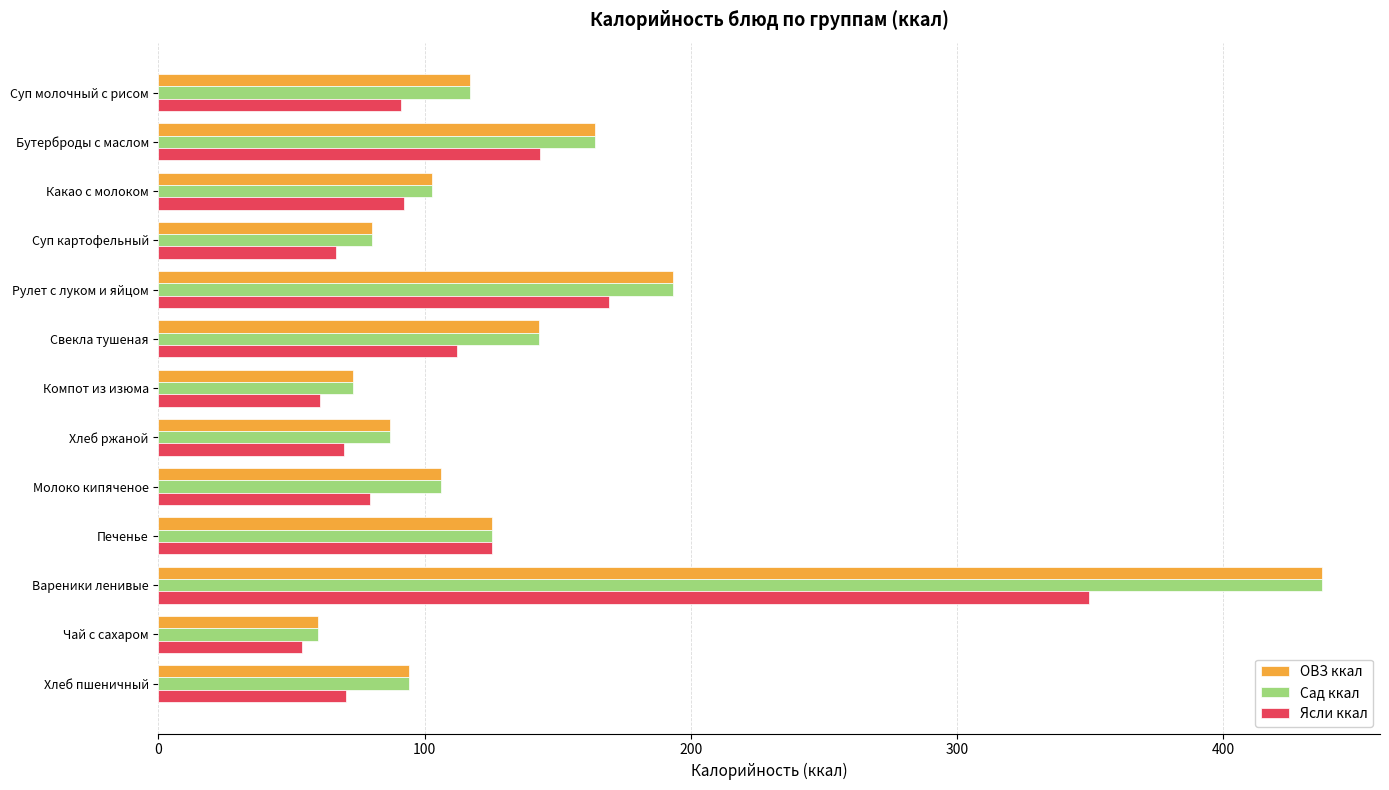

Where is Сад ккал nearest to the value 248?

Рулет с луком и яйцом